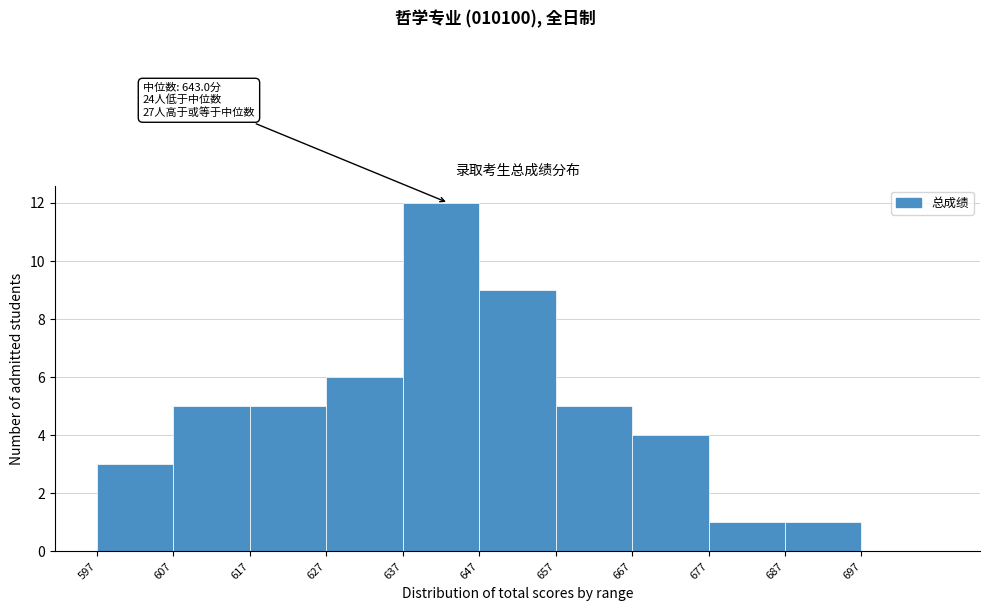

Which range on the x-axis has the tallest bar?

637 to 647